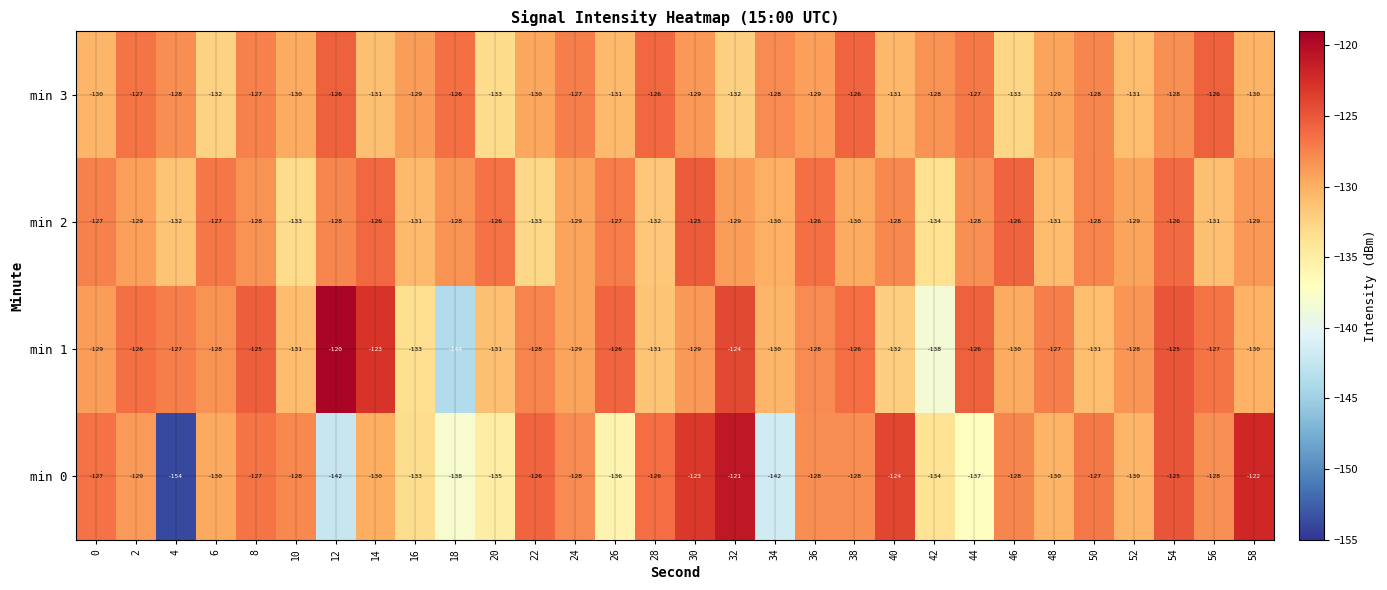

What is the difference between the second highest and second lowest values in the min 3 series?

7